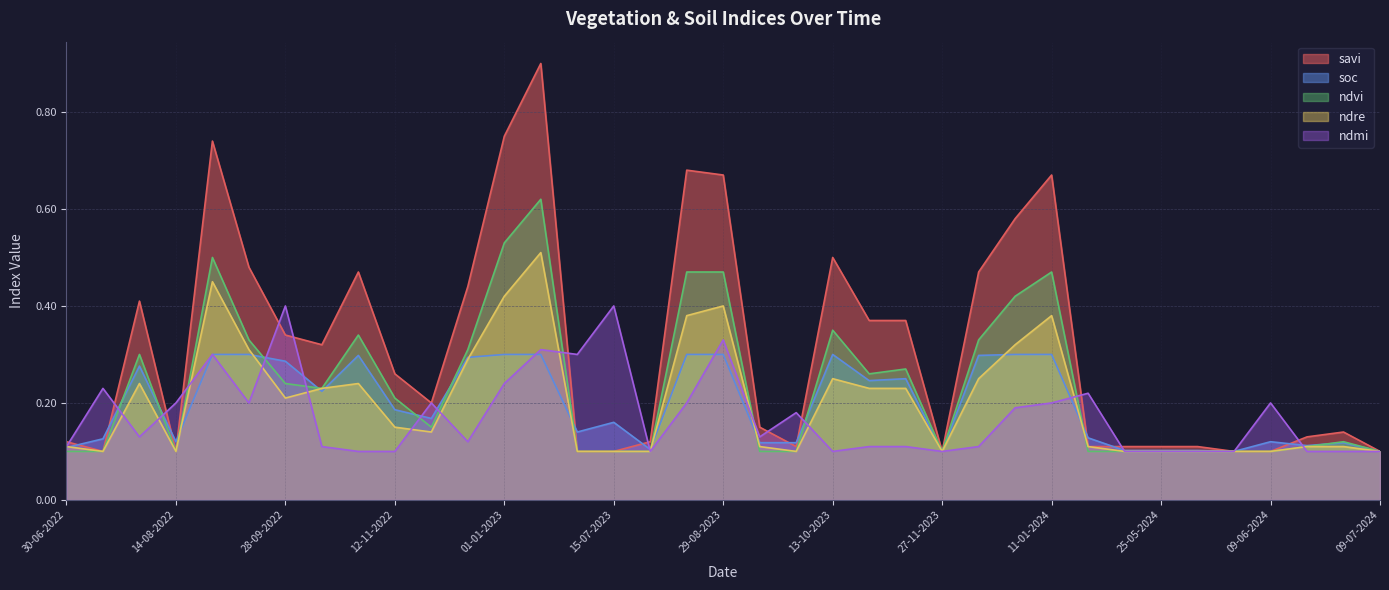

Reading left to right, list all the values displayed in this chart.

savi: 0.1	0.1	0.4	0.1	0.7	0.5	0.3	0.3	0.5	0.3	0.2	0.4	0.8	0.9	0.1	0.1	0.1	0.7	0.7	0.1	0.1	0.5	0.4	0.4	0.1	0.5	0.6	0.7	0.1	0.1	0.1	0.1	0.1	0.1	0.1	0.1	0.1
soc: 0.1	0.1	0.3	0.1	0.3	0.3	0.3	0.2	0.3	0.2	0.2	0.3	0.3	0.3	0.1	0.2	0.1	0.3	0.3	0.1	0.1	0.3	0.2	0.2	0.1	0.3	0.3	0.3	0.1	0.1	0.1	0.1	0.1	0.1	0.1	0.1	0.1
ndvi: 0.1	0.1	0.3	0.1	0.5	0.3	0.2	0.2	0.3	0.2	0.1	0.3	0.5	0.6	0.1	0.1	0.1	0.5	0.5	0.1	0.1	0.3	0.3	0.3	0.1	0.3	0.4	0.5	0.1	0.1	0.1	0.1	0.1	0.1	0.1	0.1	0.1
ndre: 0.1	0.1	0.2	0.1	0.5	0.3	0.2	0.2	0.2	0.1	0.1	0.3	0.4	0.5	0.1	0.1	0.1	0.4	0.4	0.1	0.1	0.2	0.2	0.2	0.1	0.2	0.3	0.4	0.1	0.1	0.1	0.1	0.1	0.1	0.1	0.1	0.1
ndmi: 0.1	0.2	0.1	0.2	0.3	0.2	0.4	0.1	0.1	0.1	0.2	0.1	0.2	0.3	0.3	0.4	0.1	0.2	0.3	0.1	0.2	0.1	0.1	0.1	0.1	0.1	0.2	0.2	0.2	0.1	0.1	0.1	0.1	0.2	0.1	0.1	0.1